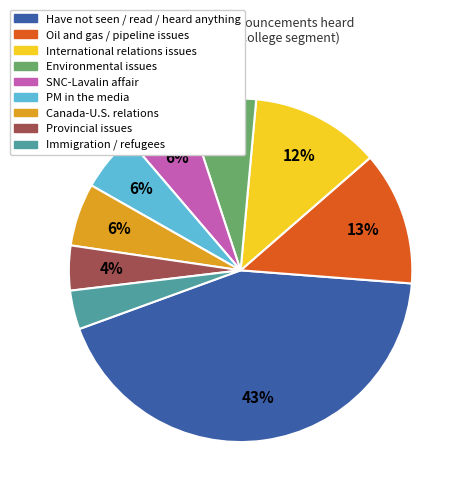

Is there any slice that represents more than half of the pie?

No